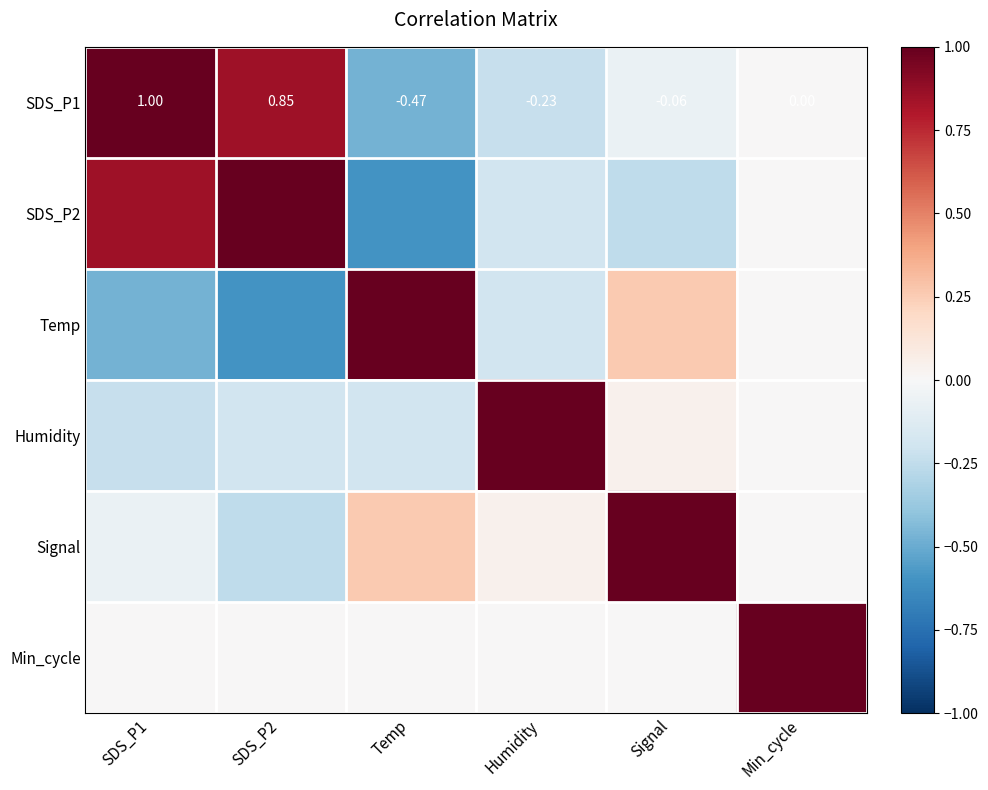

How many data points does each series have?

6